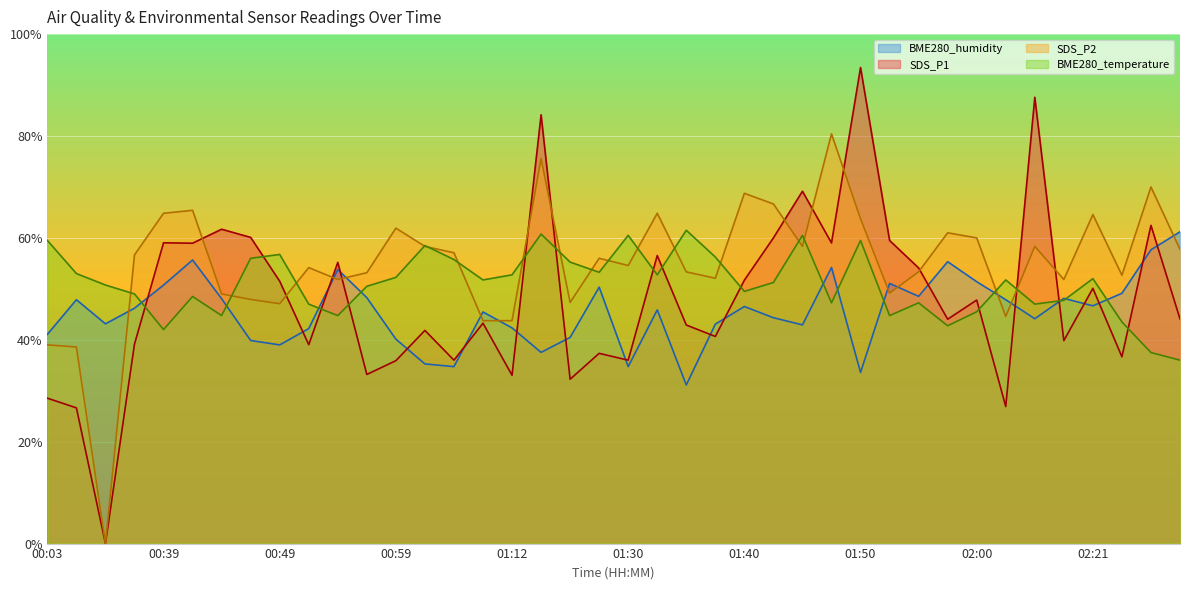

What are all the series names shown in the legend?

BME280_humidity, SDS_P1, SDS_P2, BME280_temperature